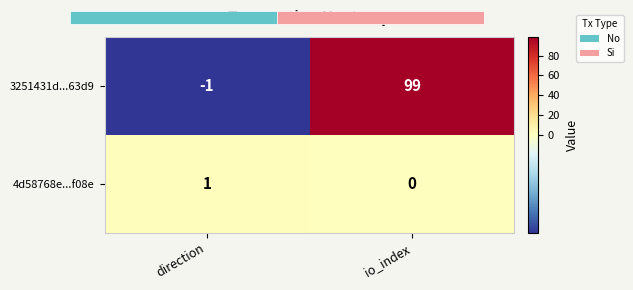

List the series in order of their overall mean, lowest first.

4d58768e...f08e, 3251431d...63d9